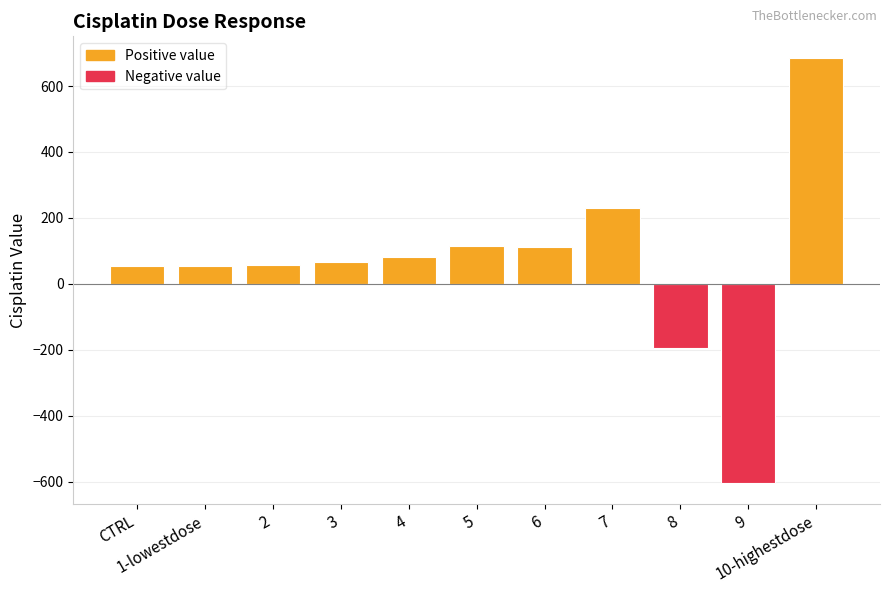

What is the label of the 2nd bar from the right?

9